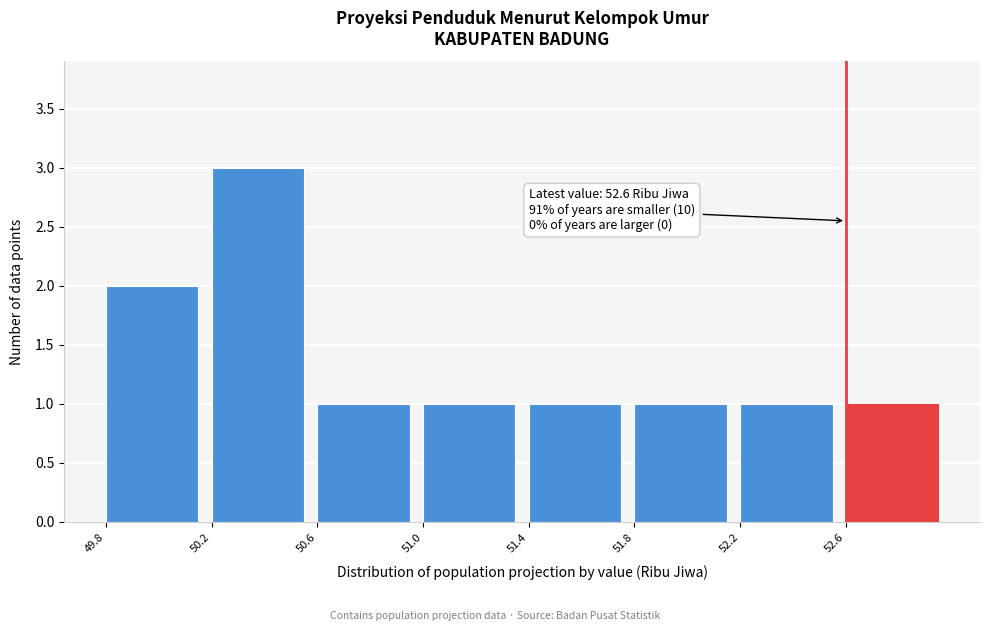

Which range on the x-axis has the tallest bar?

50.2 to 50.6